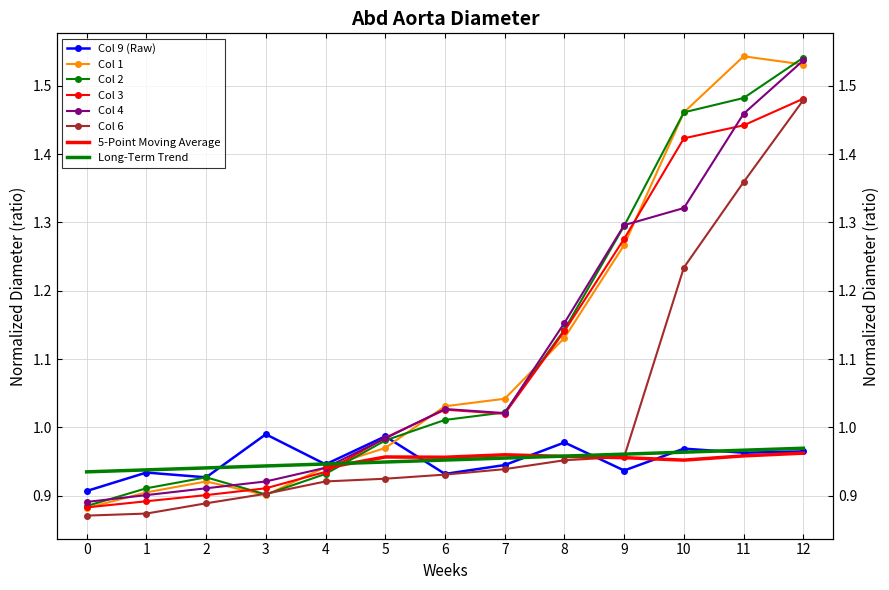

At which category is the sum across all series the highest?

12